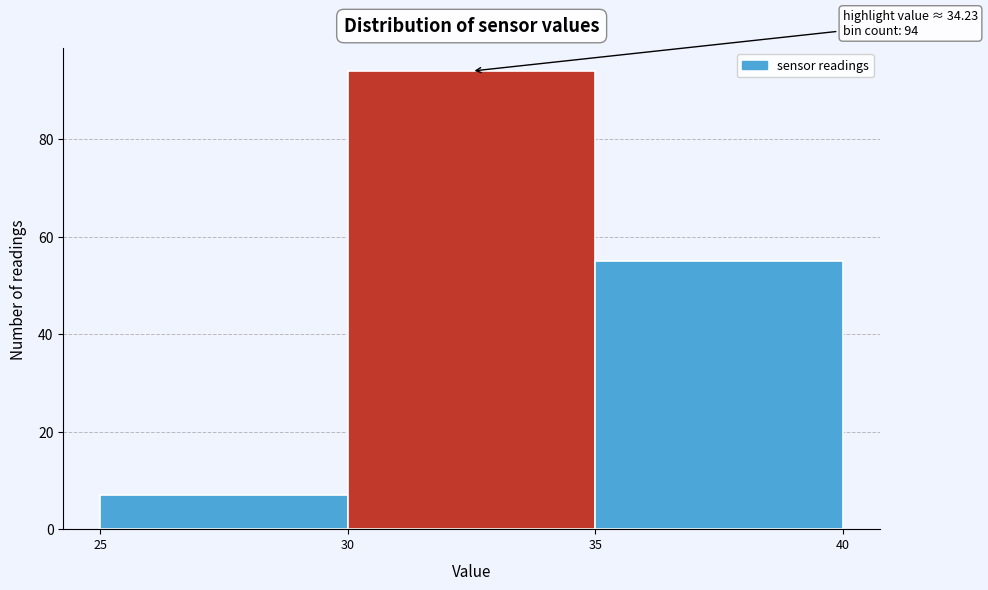

Which range on the x-axis has the tallest bar?

30 to 35